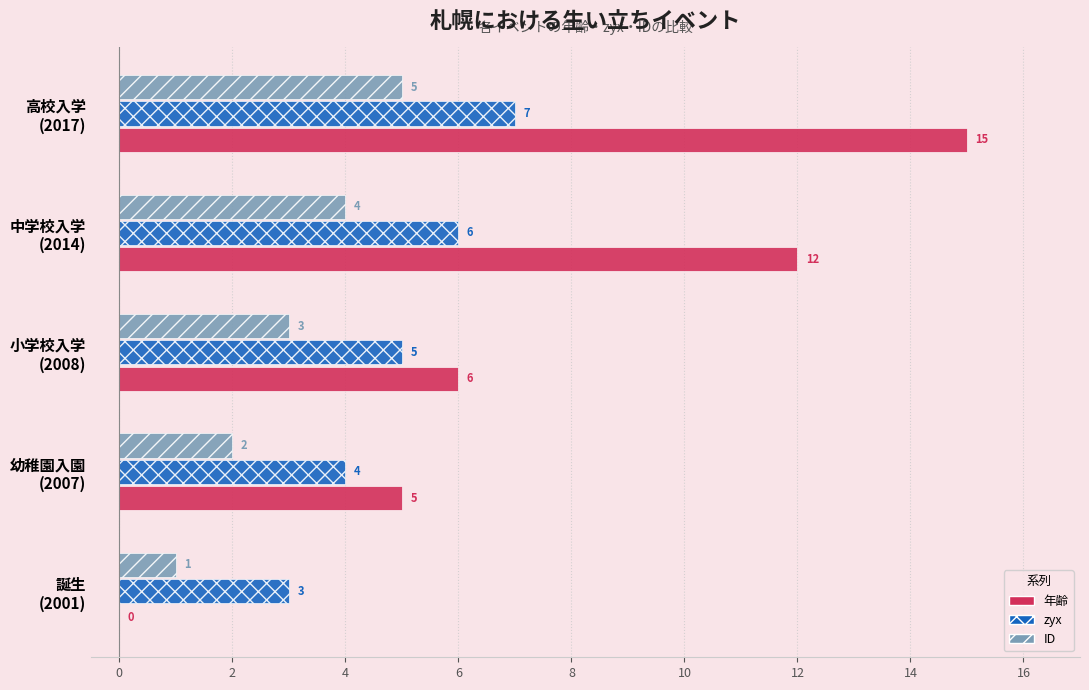

At which category is the sum across all series the highest?

高校入学
(2017)